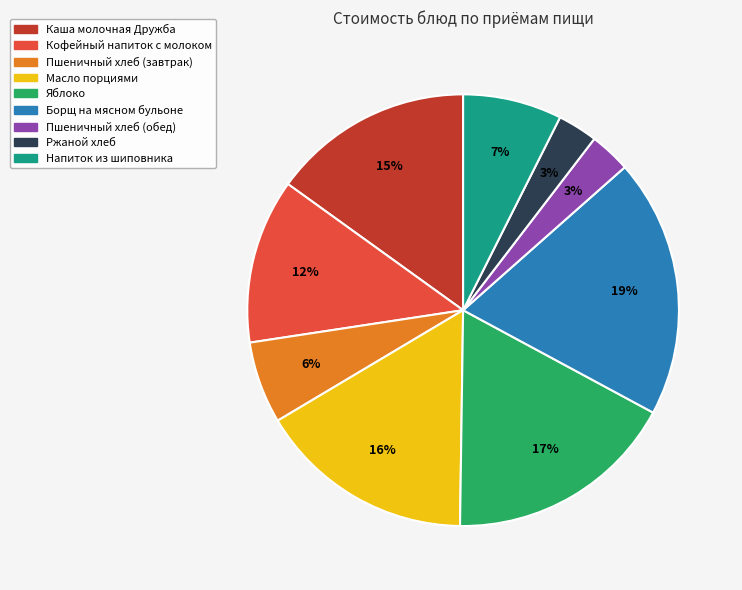

How many segments does this pie chart have?

9